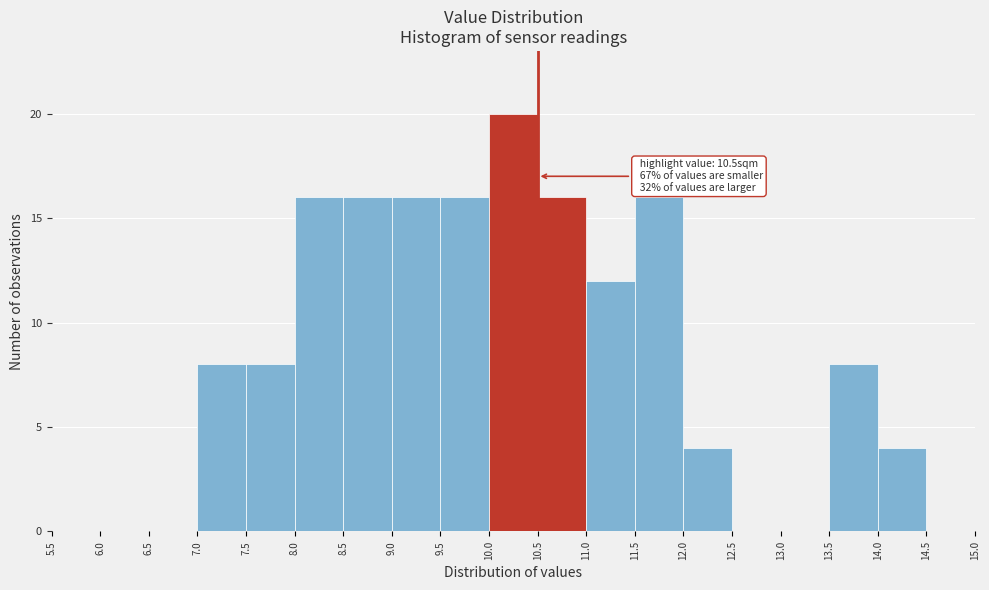

Which range on the x-axis has the tallest bar?

10.0 to 10.5